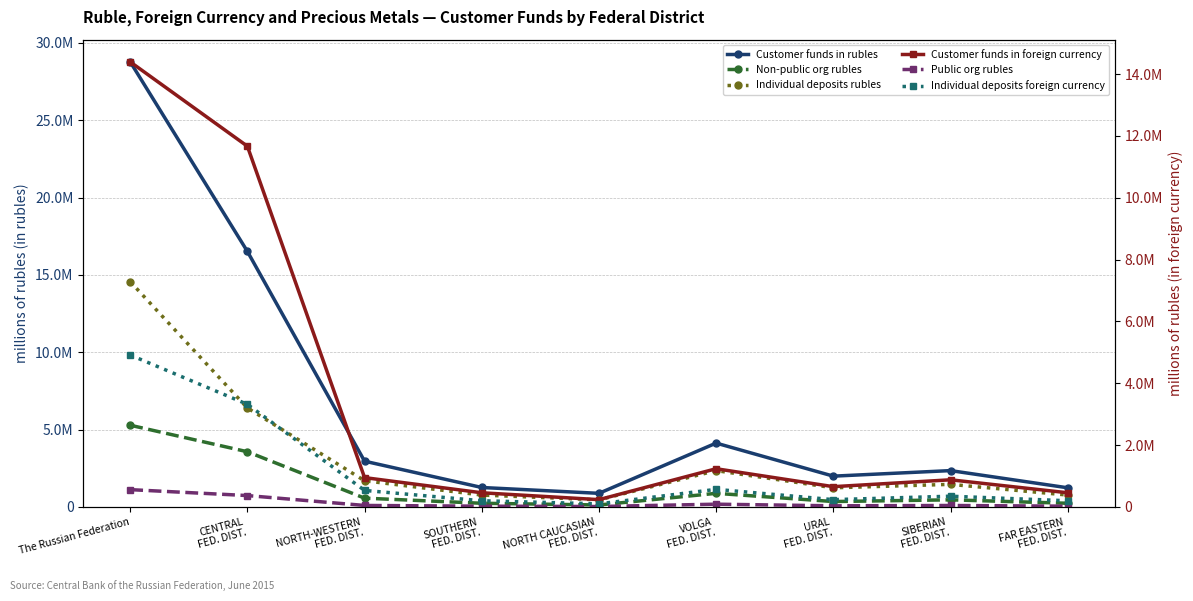

How many values in the Individual deposits foreign currency series are below 345678?

4